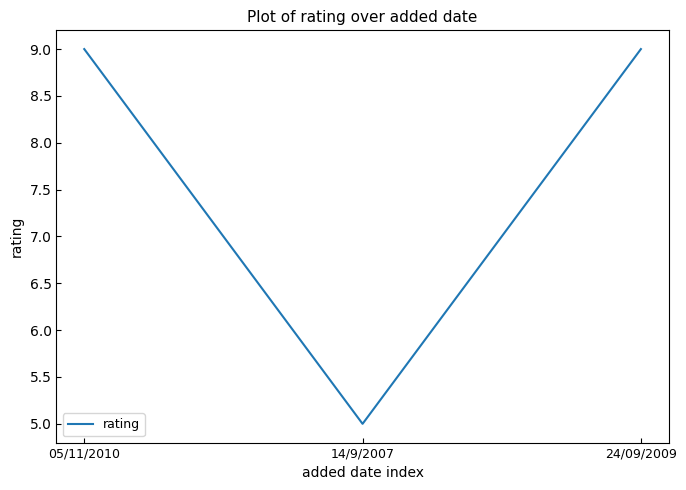

The chart shows a value of 2 at 14/9/2007. True or false?

False